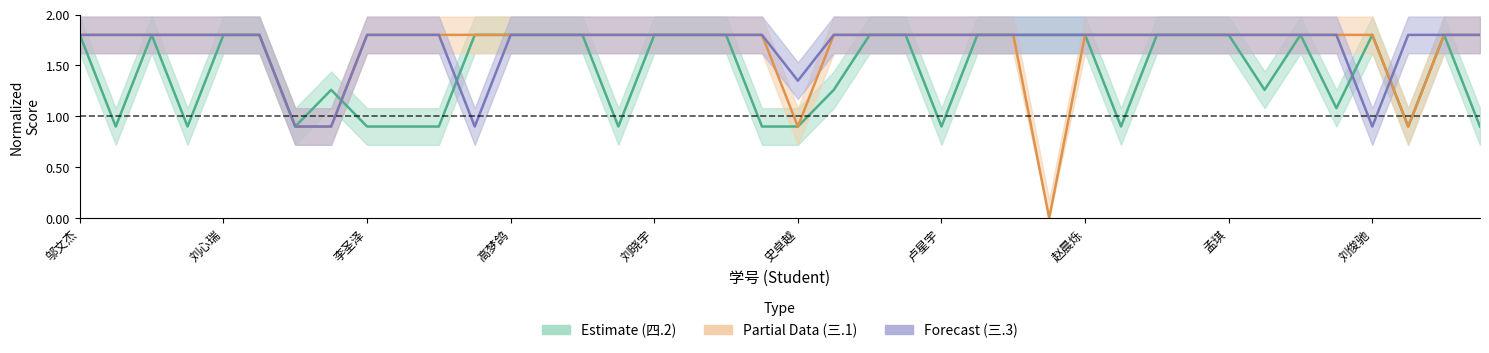

True or false: 三.3(4分) has a value of 1.8 at 任晓丹.

True